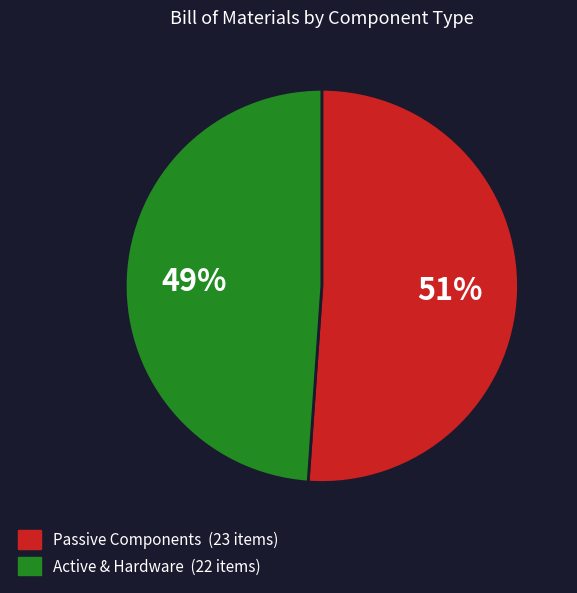

To the nearest percent, what is the difference between the largest and smallest slice percentages?

2%